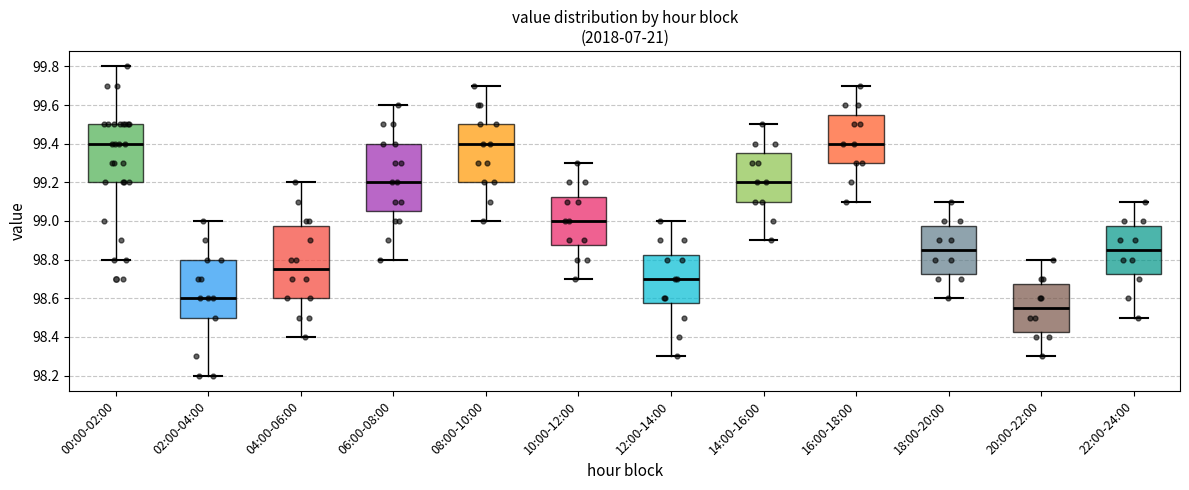

Where is the upper edge of the box for 08:00-10:00 on the y-axis? The values are not printed on the chart, so give them approximately, as read against the axis.

99.50